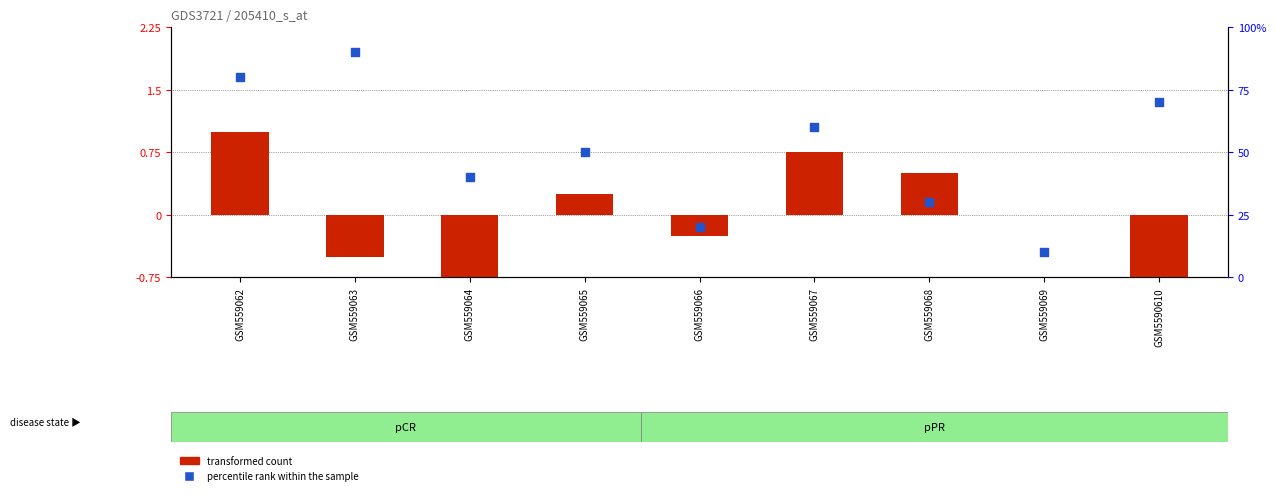

Between GSM559068 and GSM559069, which is larger?

GSM559068